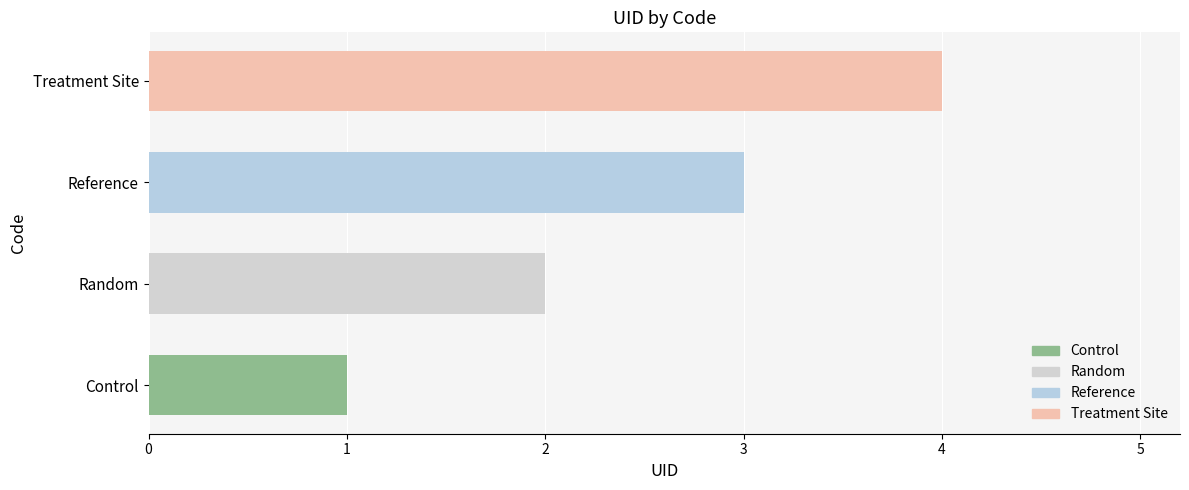

Rank the categories by value from lowest to highest.

Control, Random, Reference, Treatment Site